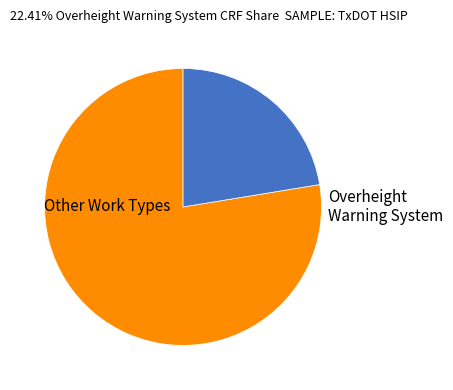

Is there a majority slice in this chart?

Yes